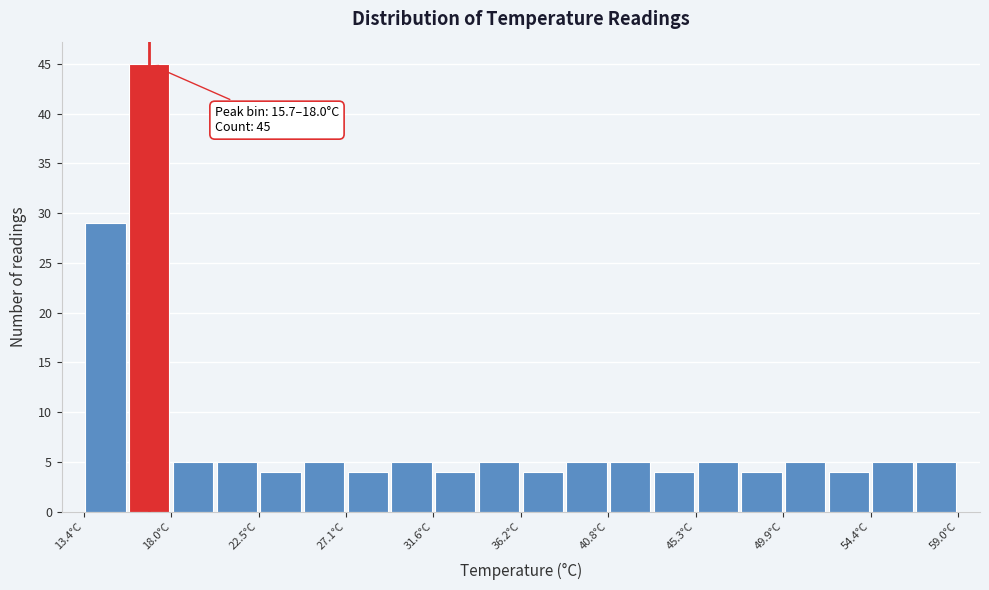

Over which range of the x-axis is the bar tallest?

15.5 to 18.0